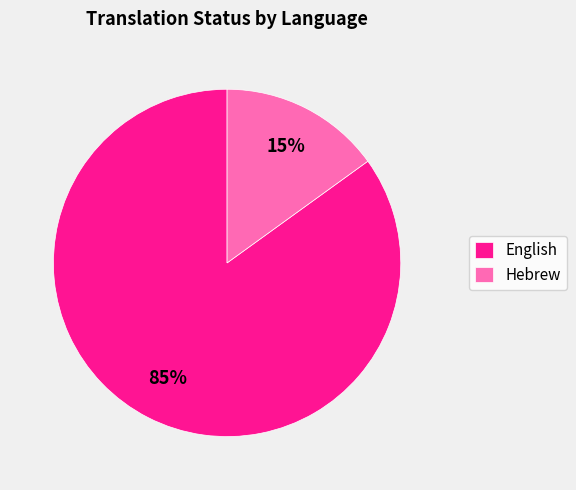

Count the number of slices in the pie.

2